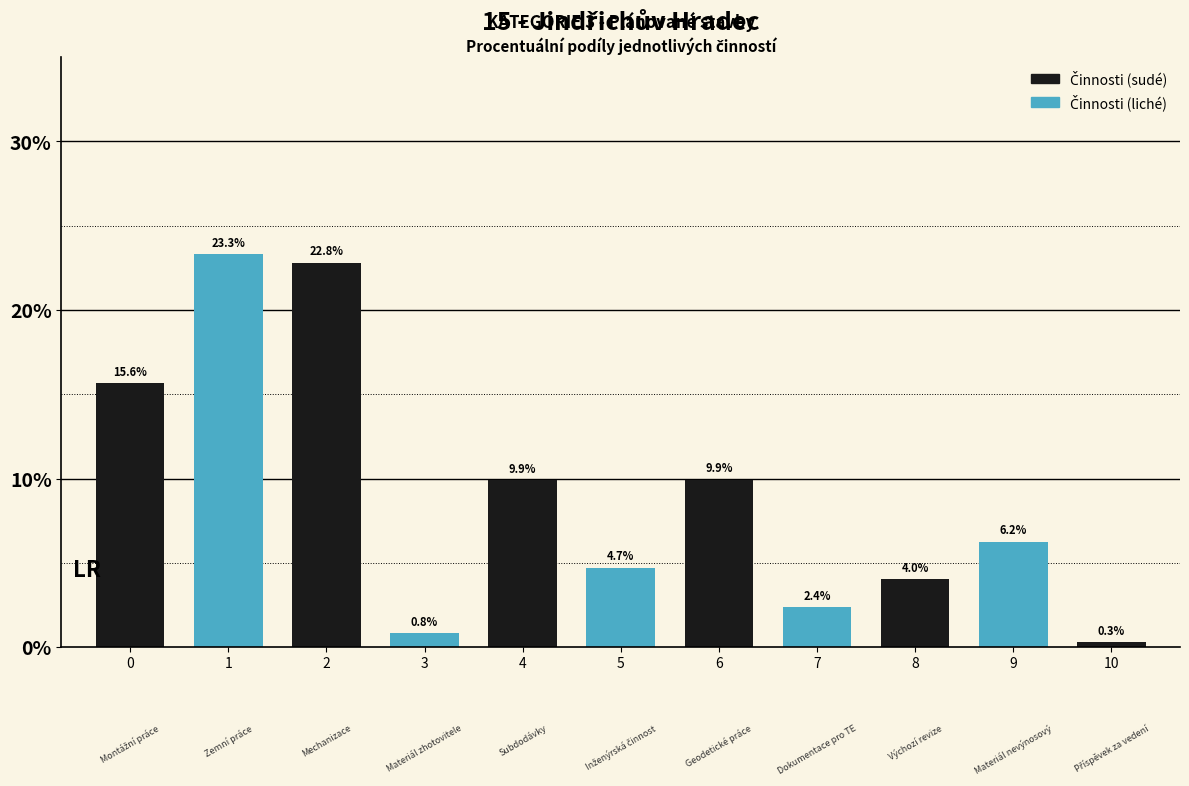

Approximately how many times larger is the value at 2 compared to 6?

2.3